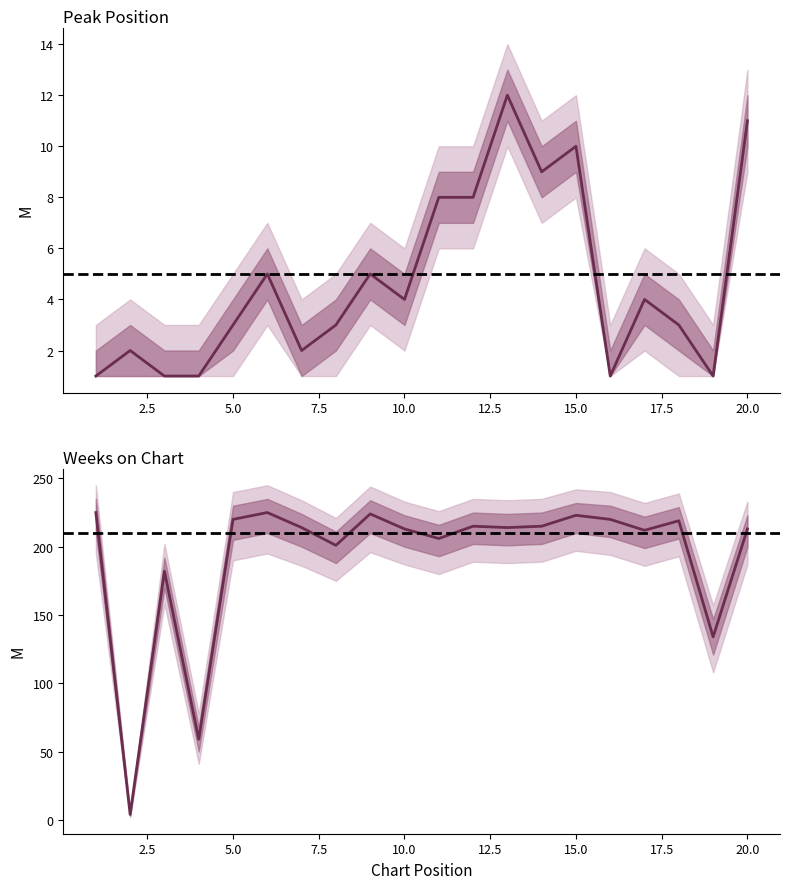

Between 5 and 16, which series saw the biggest shift?

Peak Position